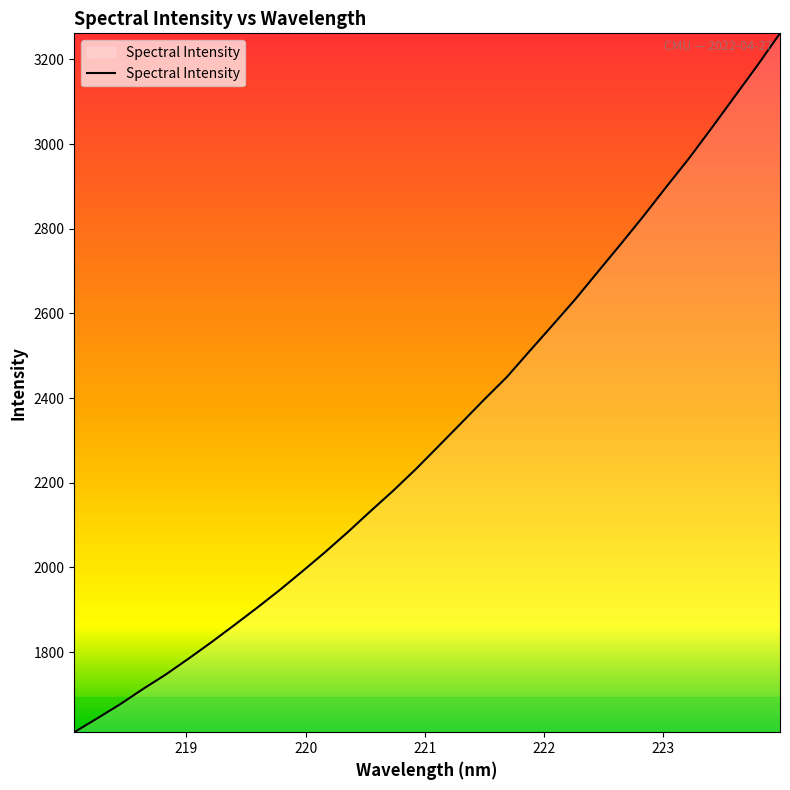

What is the difference between the maximum and minimum values?

1650.8